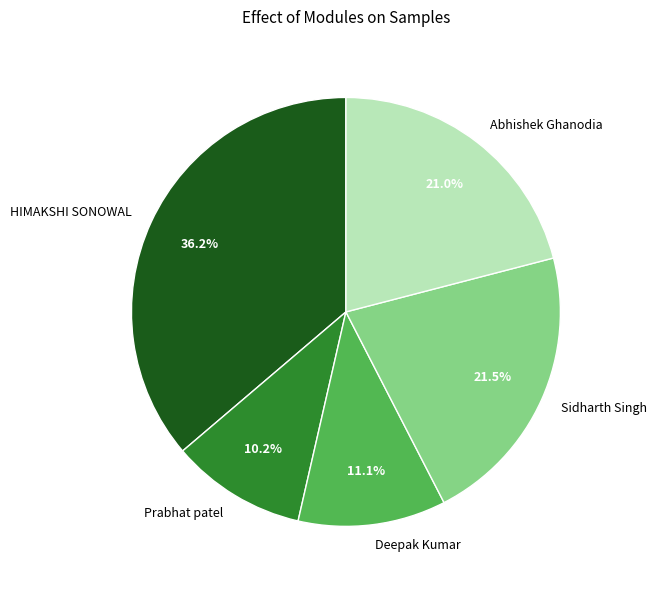

What is the smallest slice in the pie chart?

Prabhat patel